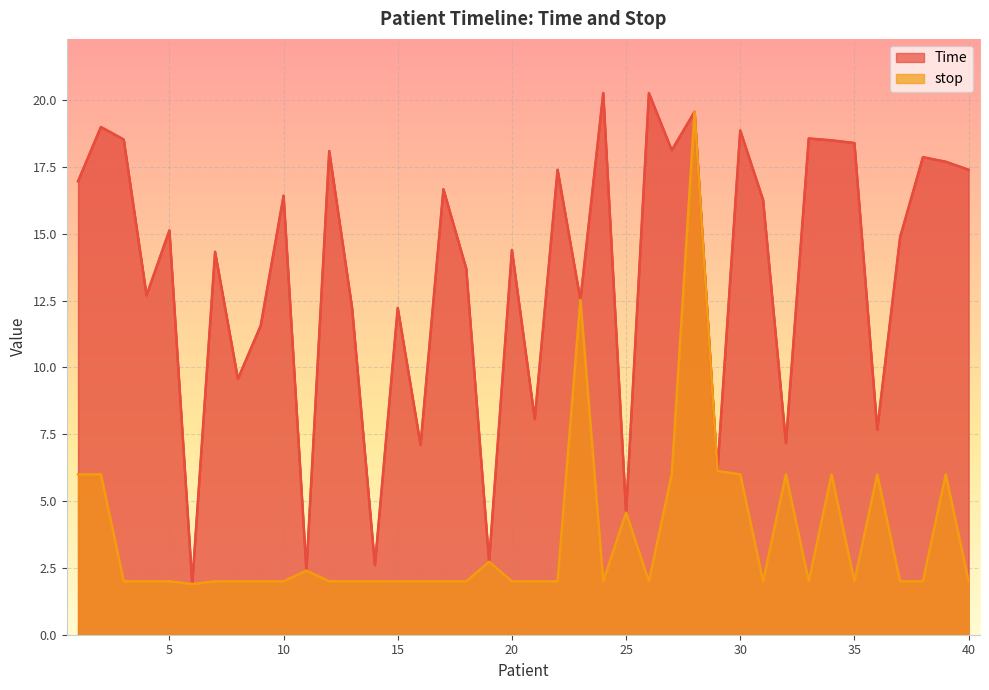

Read the stop value at 32.

6.0